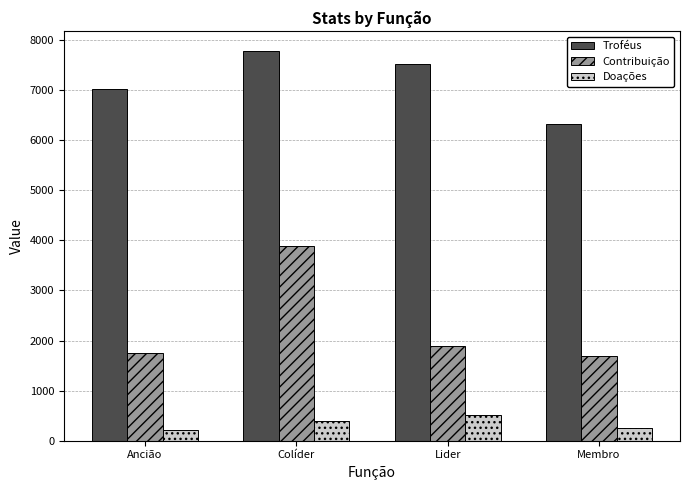

At which category is the sum across all series the highest?

Colíder